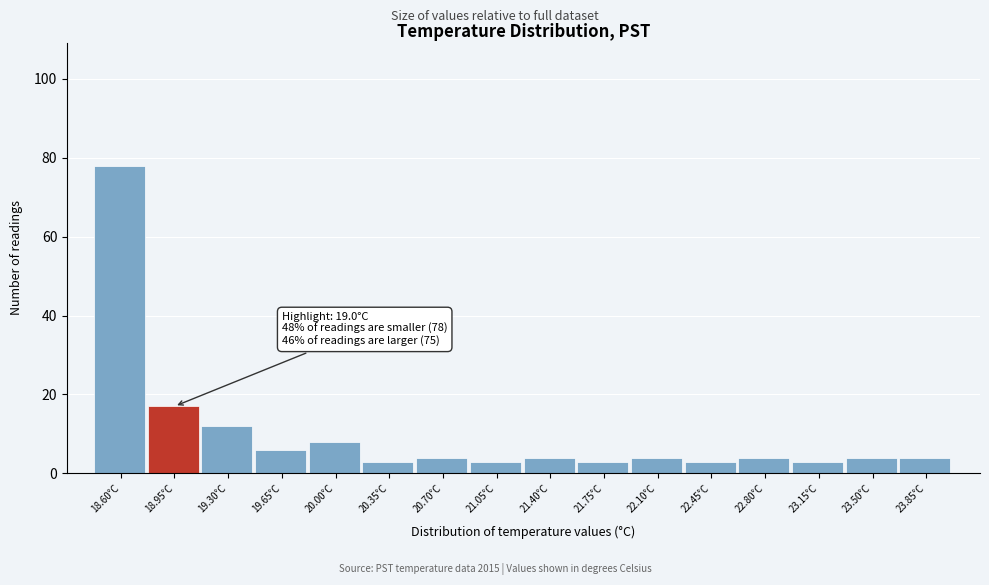

Reading left to right, extract all data points from this chart.

78	17	12	6	8	3	4	3	4	3	4	3	4	3	4	4